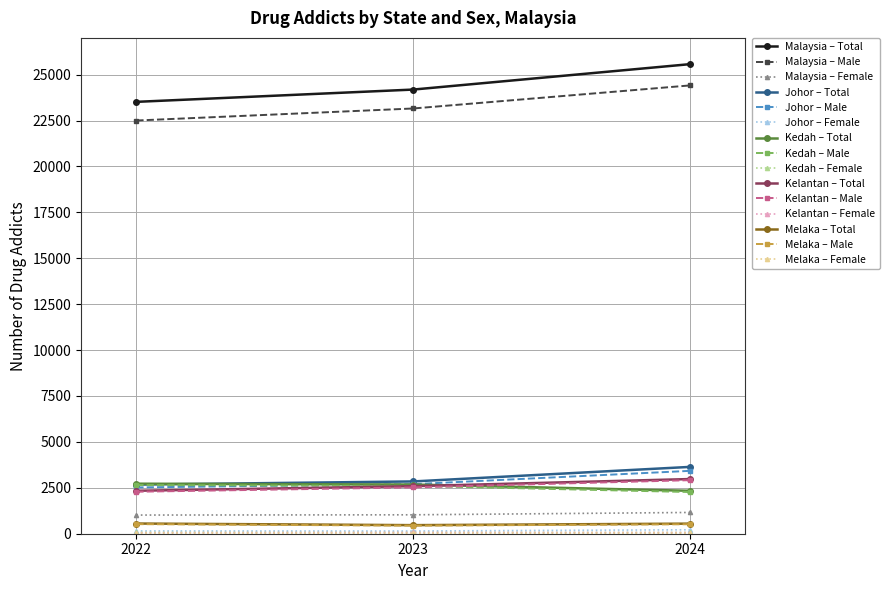

Rank the categories by Malaysia – Total value from lowest to highest.

2022, 2023, 2024